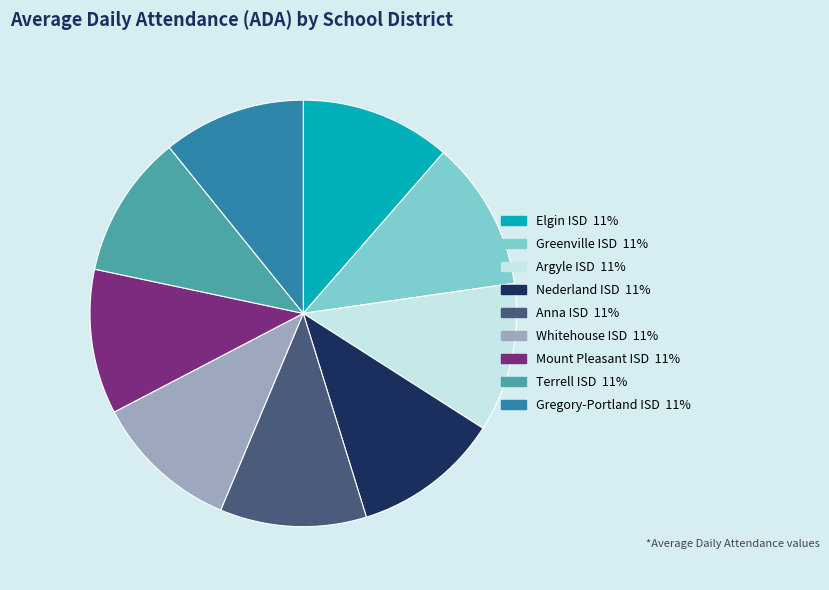

Count the number of slices in the pie.

9